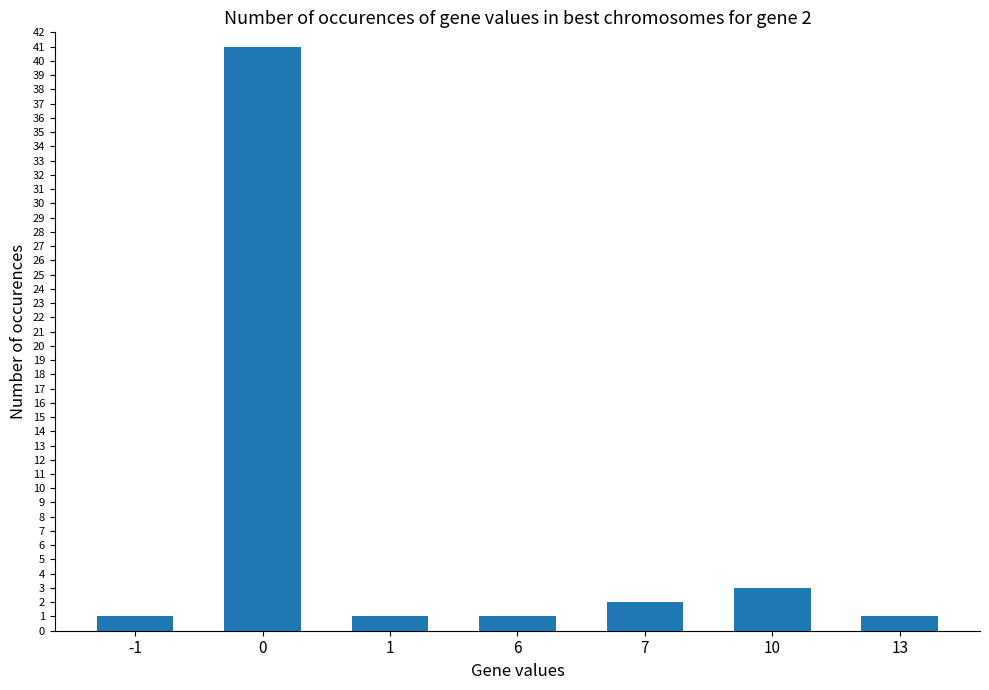

Does the chart contain any negative values?

No